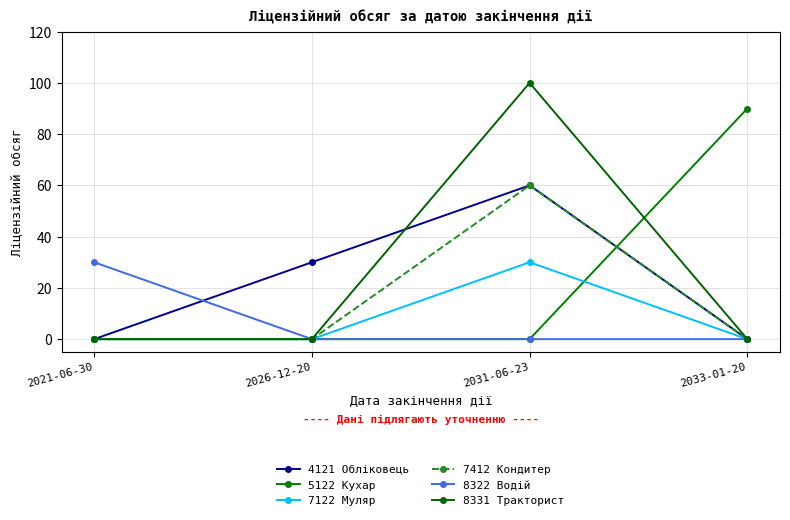

Is it true that 8322 Водій equals -21 at 2026-12-20?

False